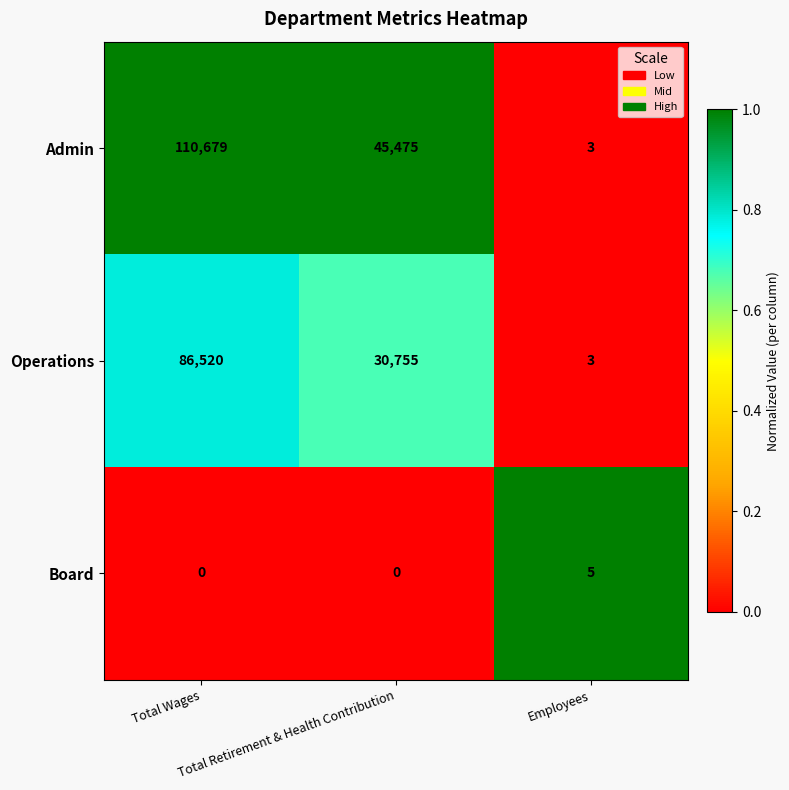

Which series has the largest total across all categories?

Admin